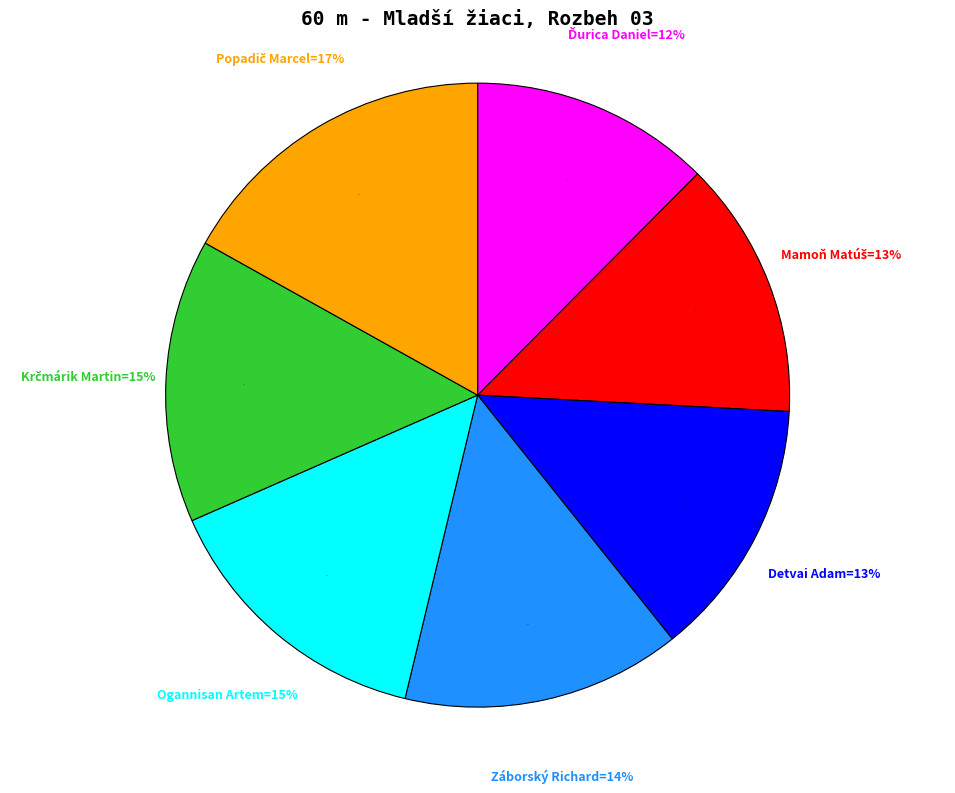

To the nearest percent, what is the average slice percentage?

14%